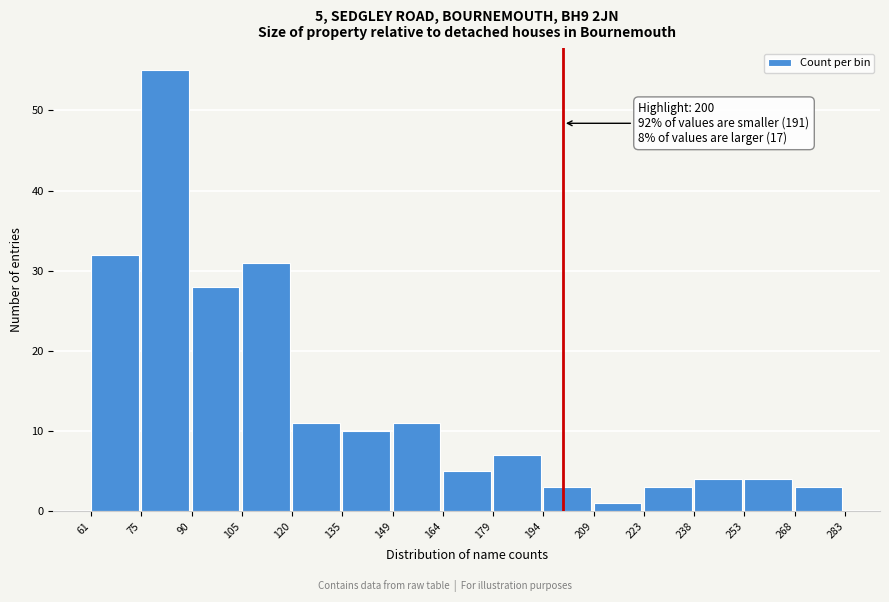

Over which range of the x-axis is the bar tallest?

75 to 90